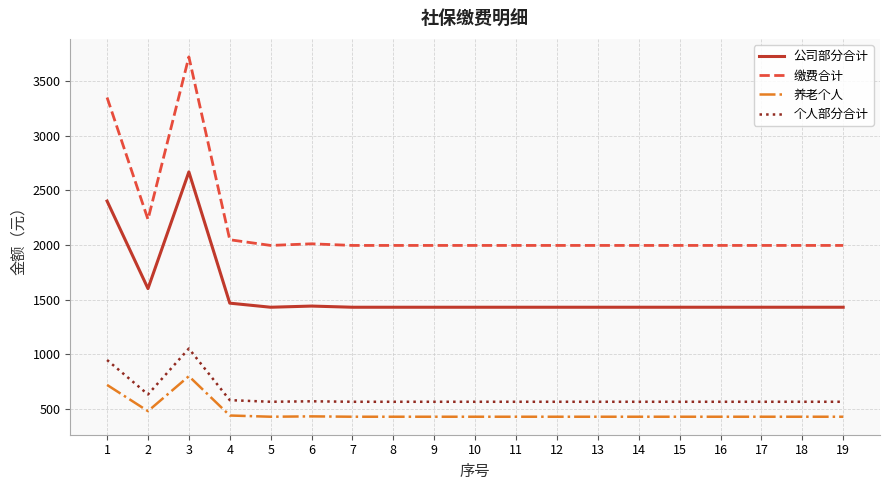

What is the lowest value of the 公司部分合计 series?

1431.1